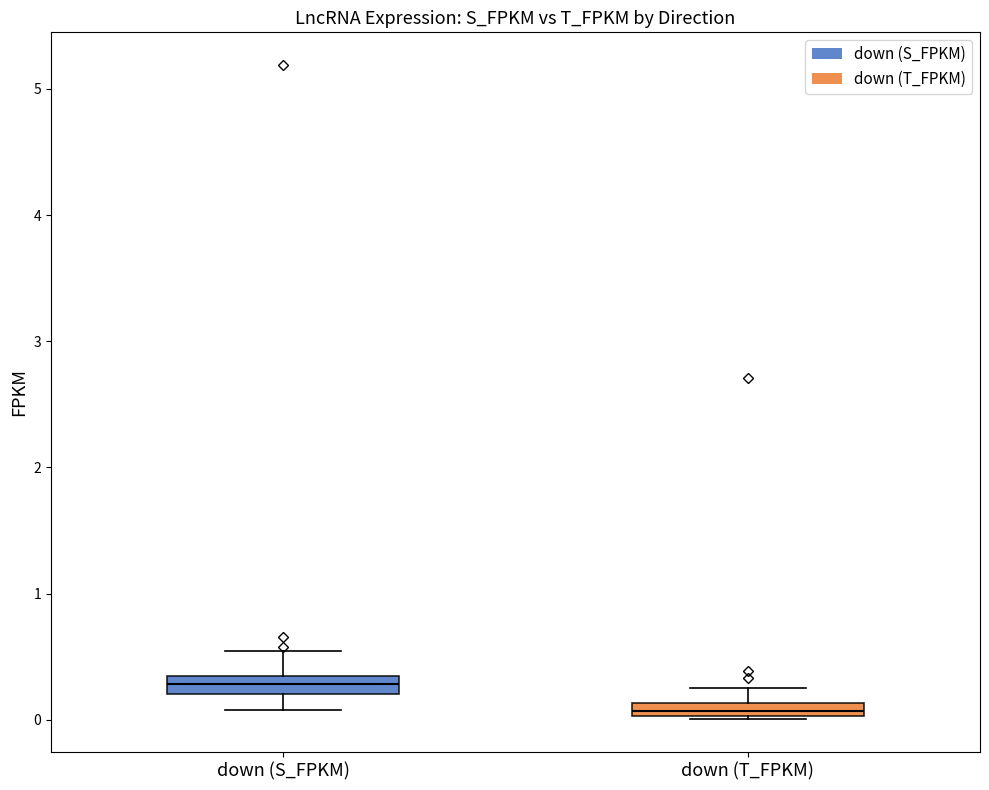

Which box has the highest median line?

down (S_FPKM)